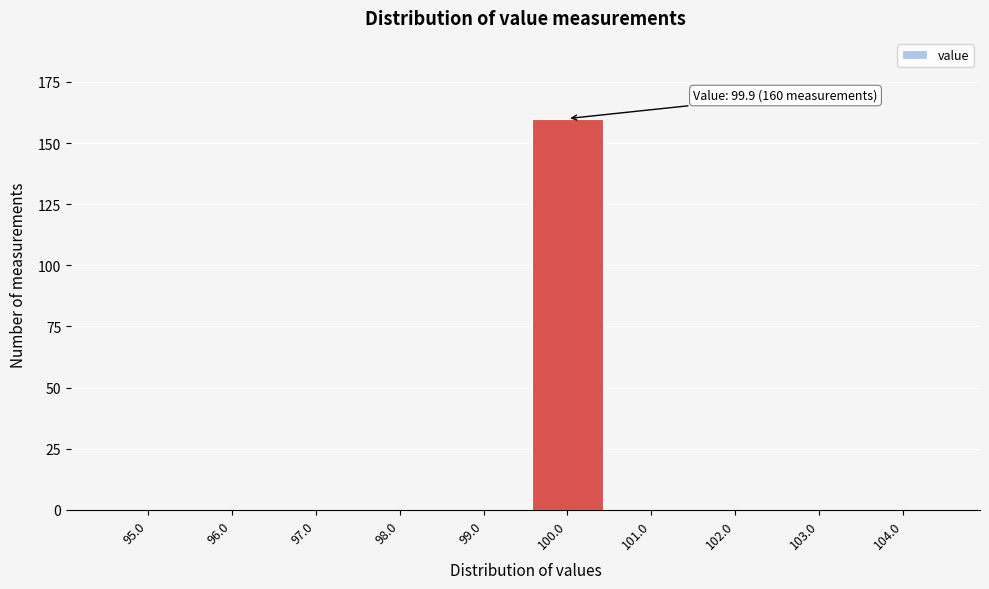

Which range on the x-axis has the tallest bar?

99.5 to 100.5